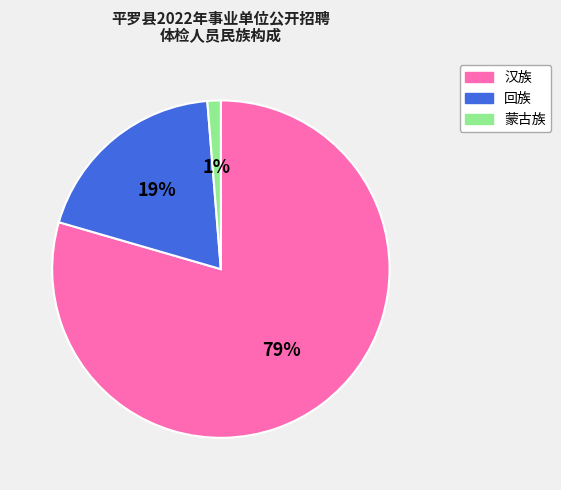

Is it true that 汉族 is 79% of the pie?

True